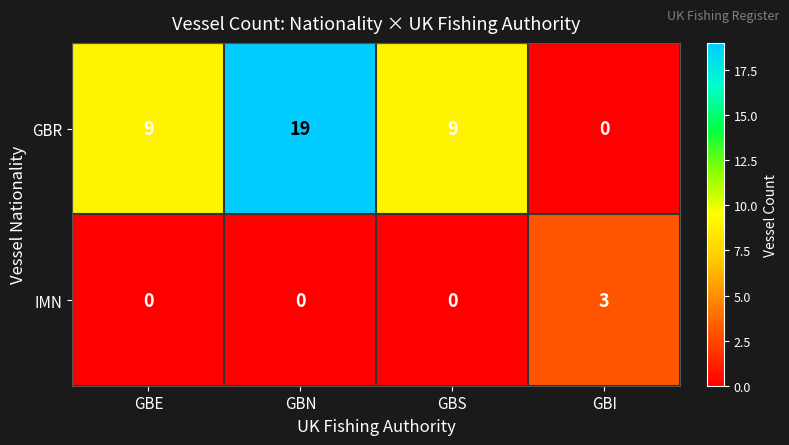

The IMN series shows 1 at GBS. True or false?

False